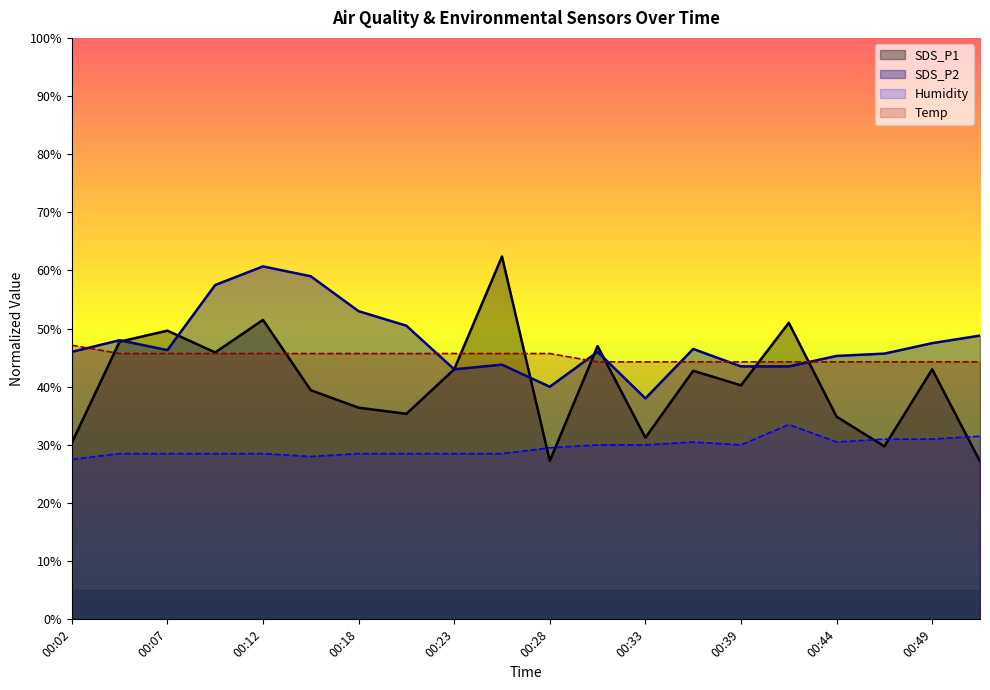

What is the maximum value for Temp?

47.1